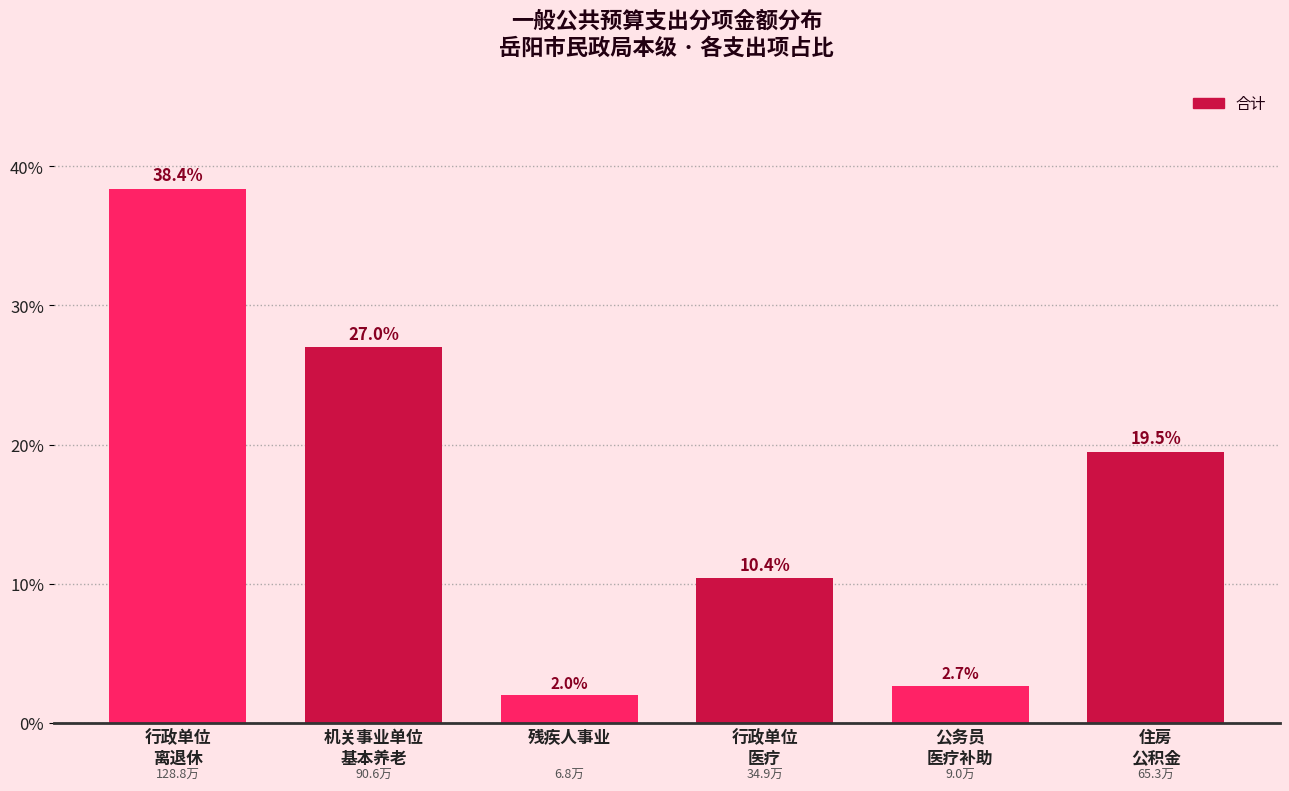

Reading left to right, extract all data points from this chart.

38.4	27.0	2.0	10.4	2.7	19.5